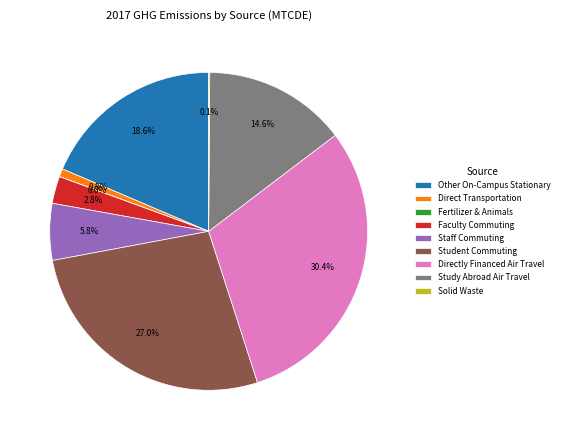

Which category has the biggest portion of the pie?

Directly Financed Air Travel